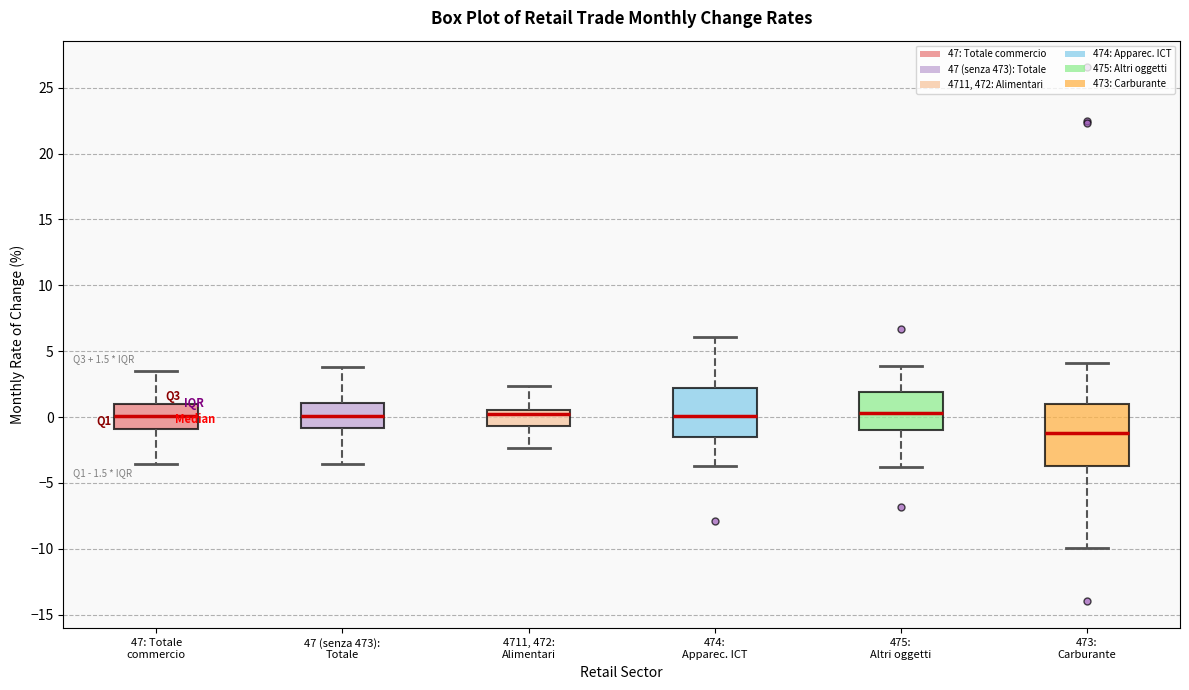

Which box has the lowest median line?

473: Carburante